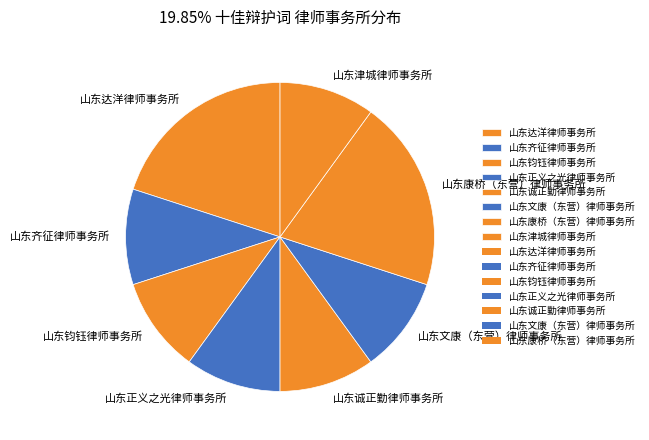

Count the number of slices in the pie.

8